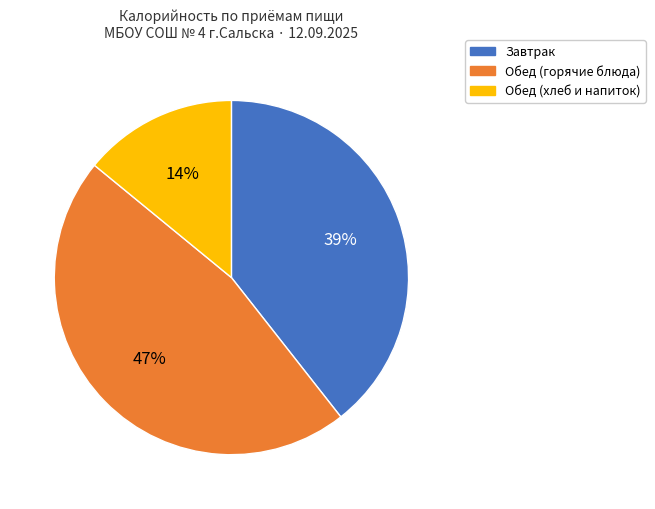

Is there a majority slice in this chart?

No